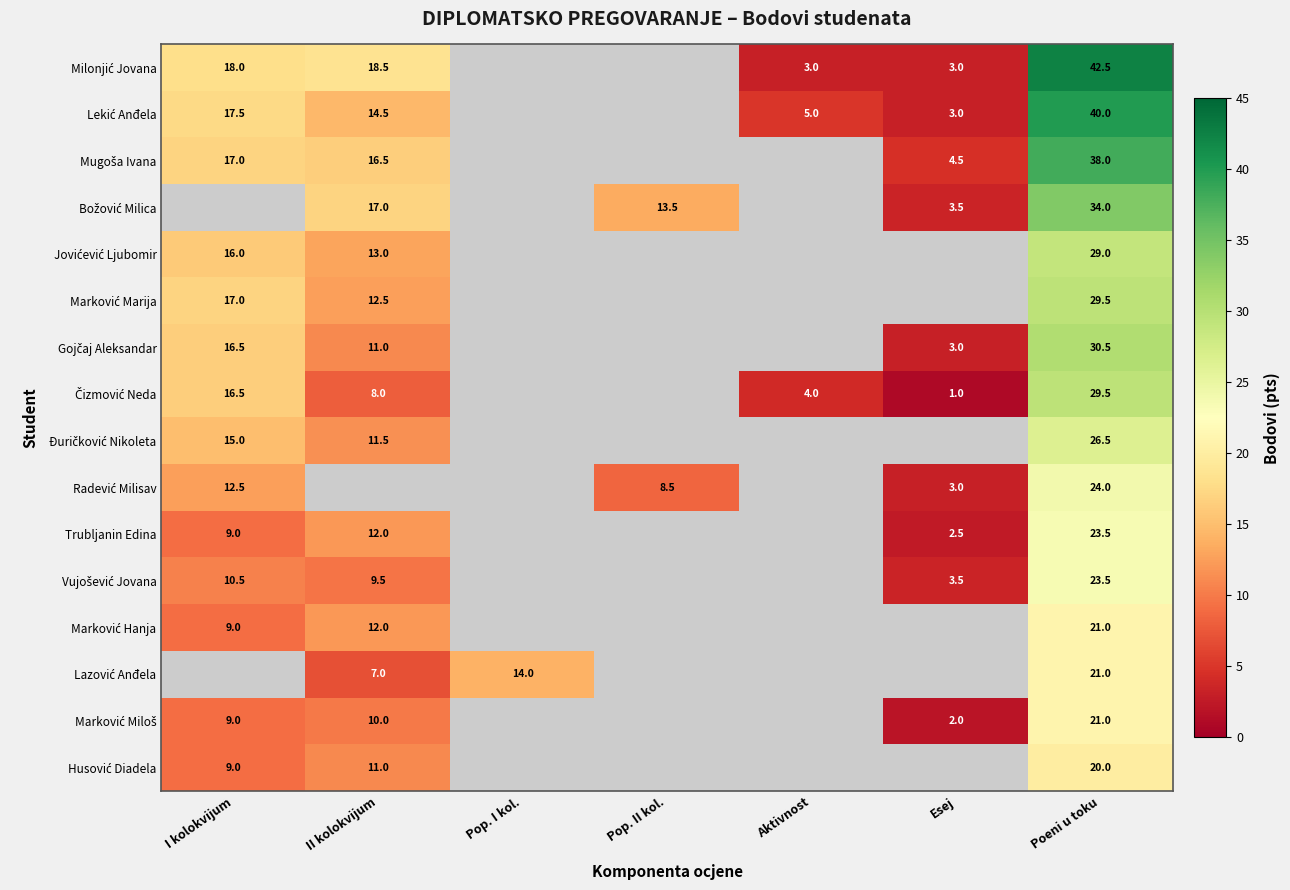

What is the total value across all series at Poeni u toku?

453.5